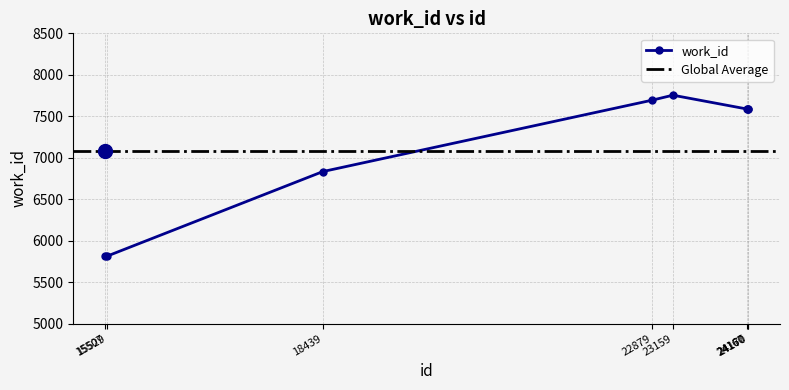

Where is the first local maximum?

23159